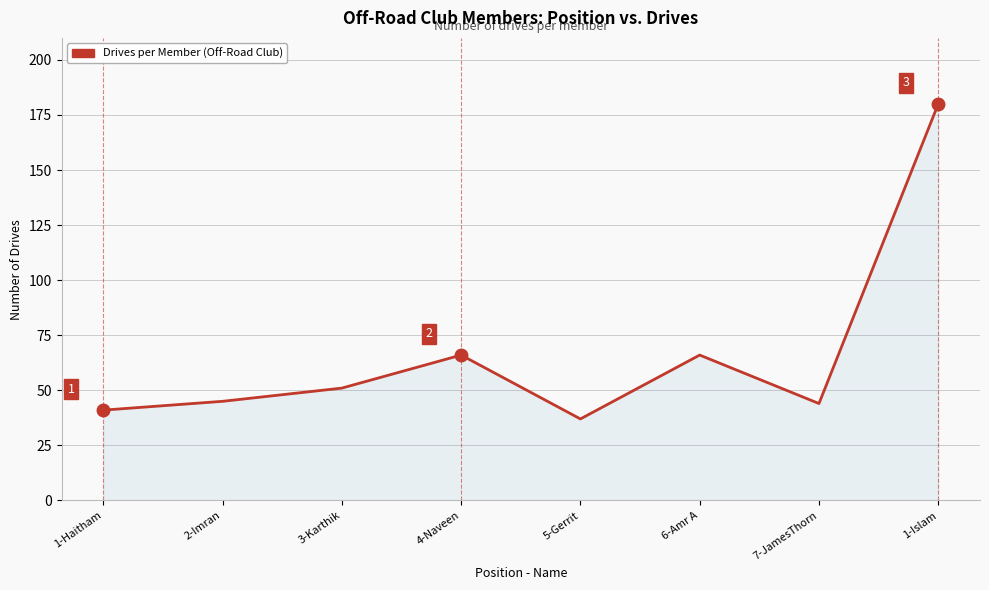

What position from the left is 6-Amr A?

6